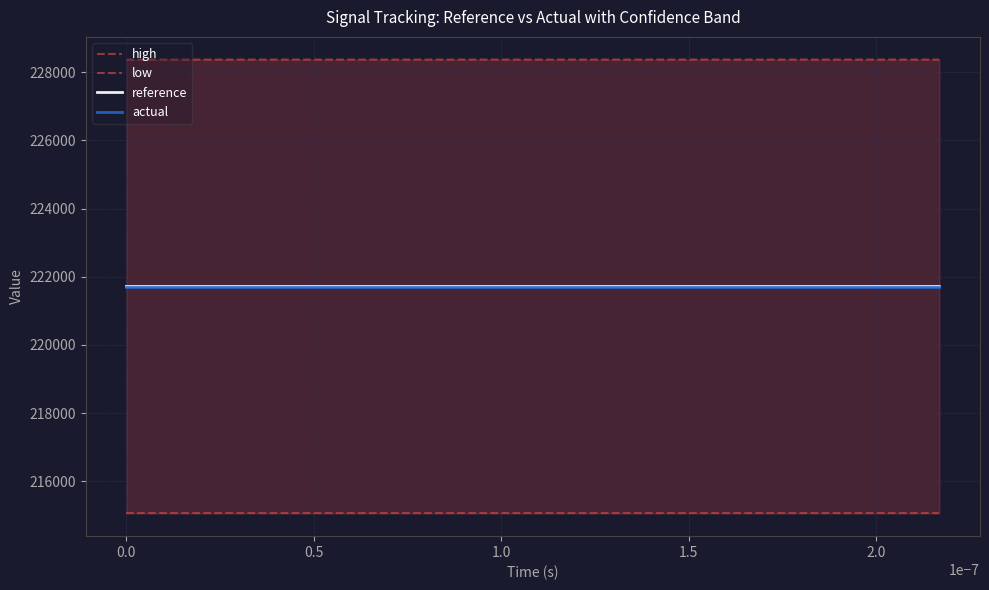

Is the value of high at 0.0 greater than the value of actual at 23?

Yes